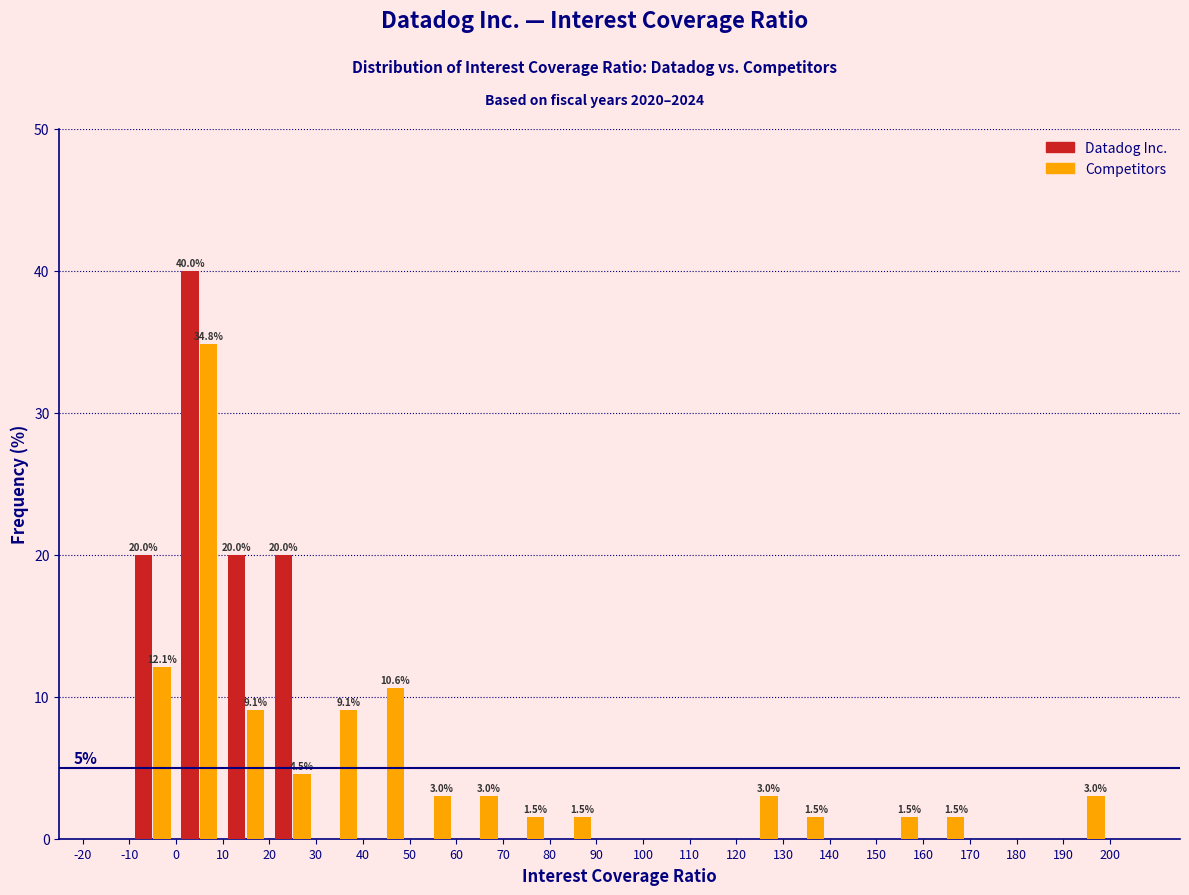

In the Competitors series, which range on the x-axis has the tallest bar?

0 to 10